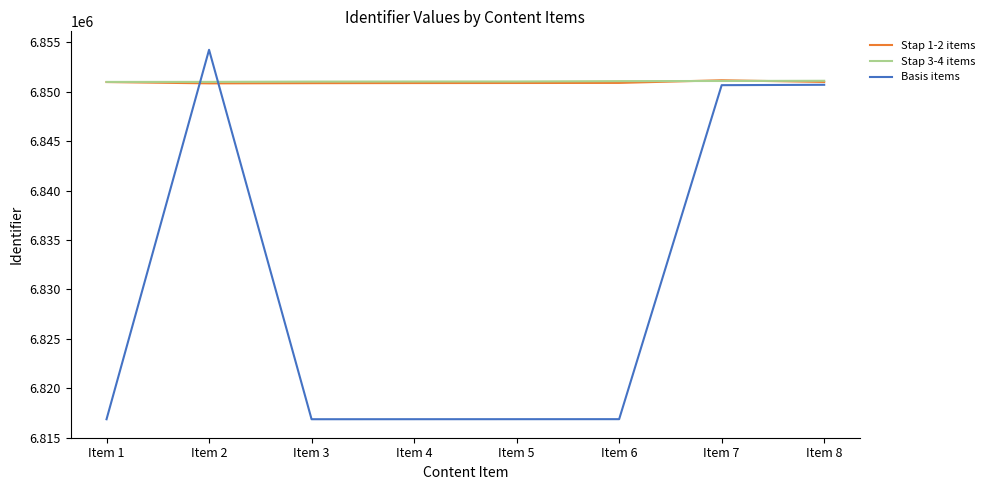

At which label is Basis items closest to 6835551?

Item 7